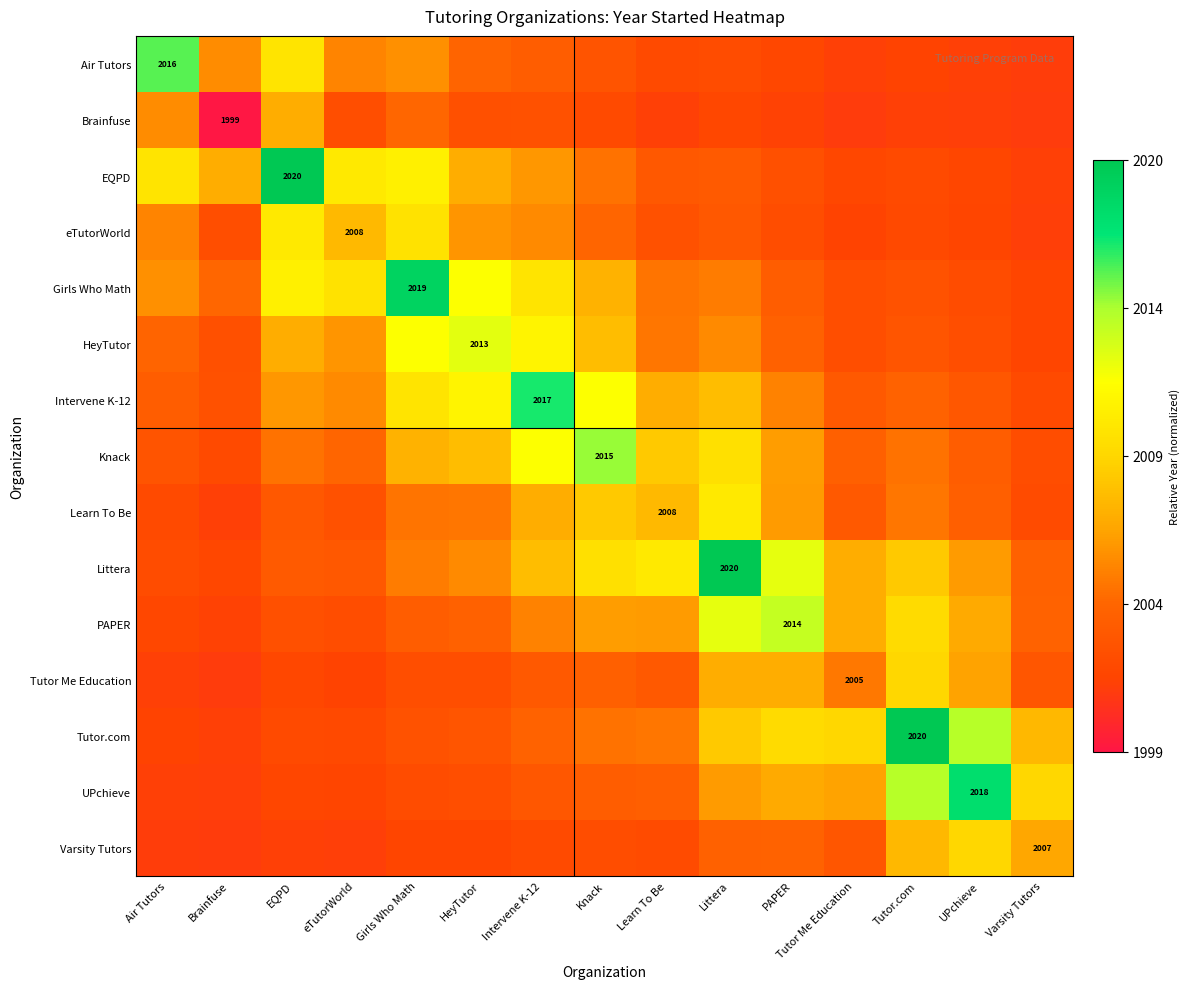

How many series are shown in this chart?

15